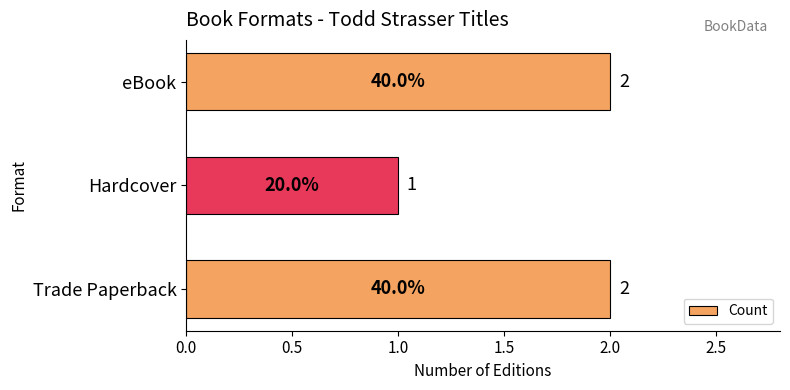

Which label corresponds to the smallest value in the chart?

Hardcover